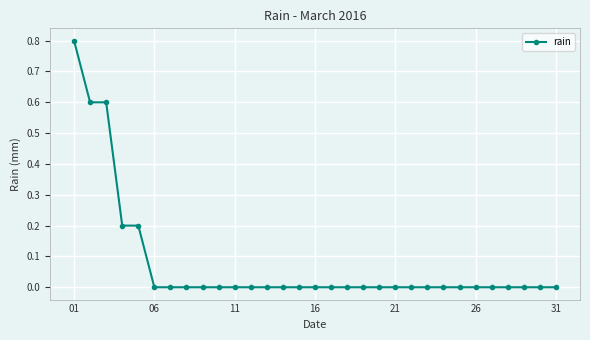

What is the sum of all values?

2.4